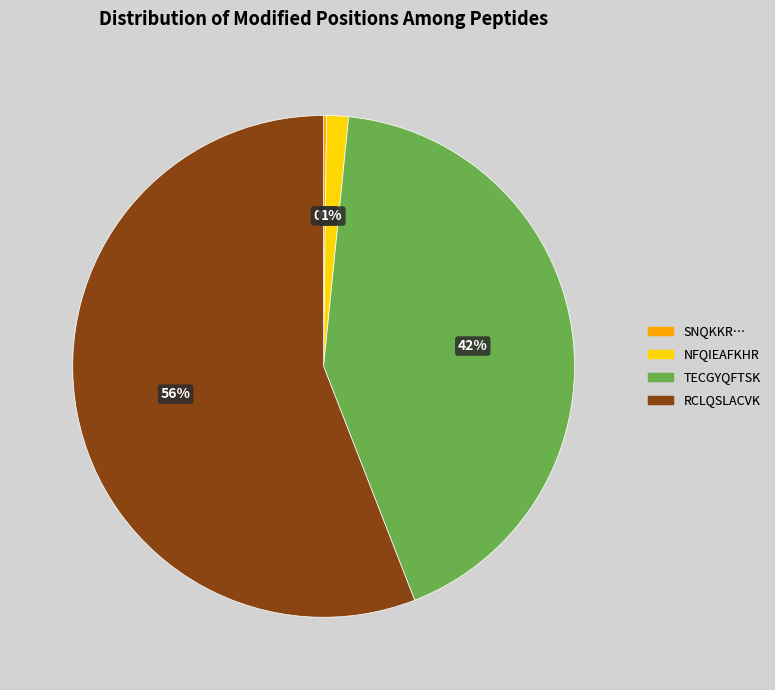

To the nearest percent, what is the average slice percentage?

25%